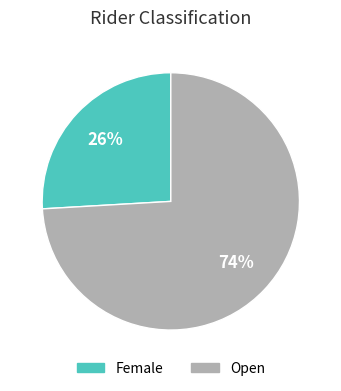

Which slice is the smallest?

Female